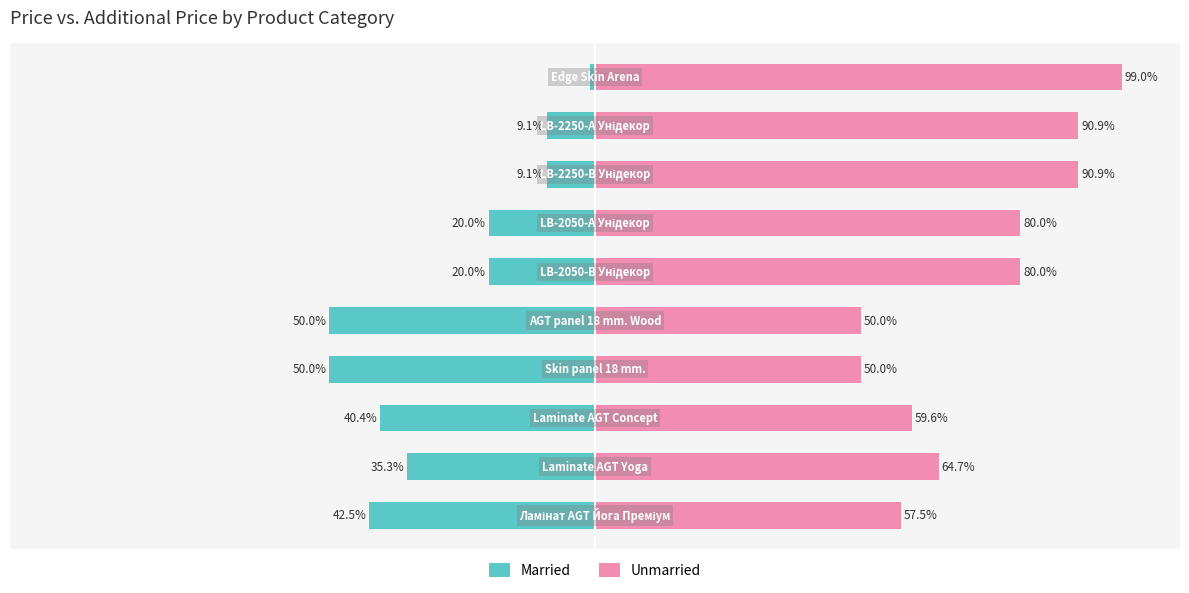

Which series changed the most between −125 and −75?

Married